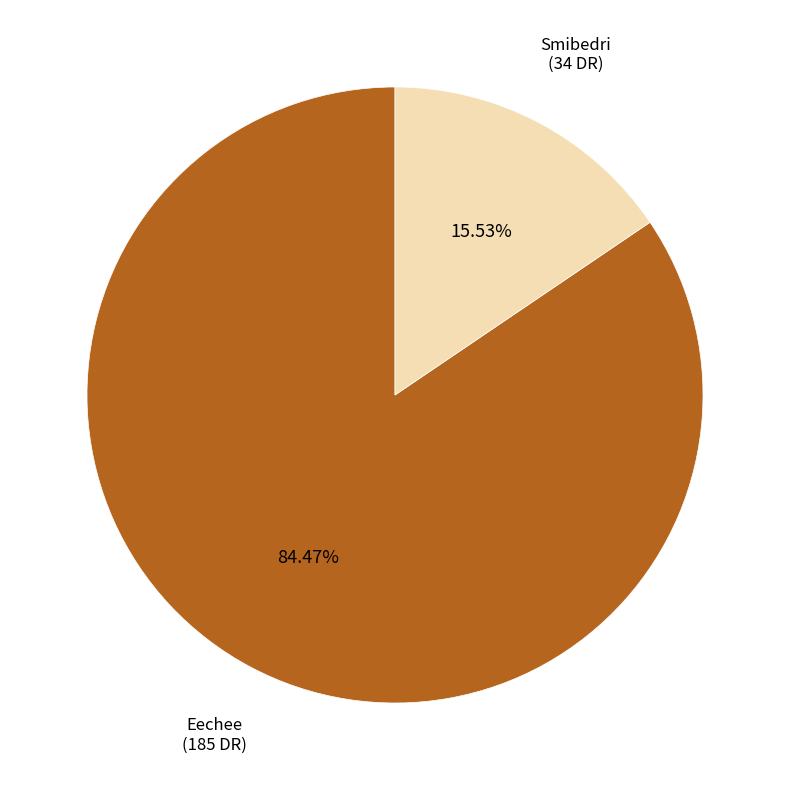

Is it true that Smibedri is 16% of the pie?

True